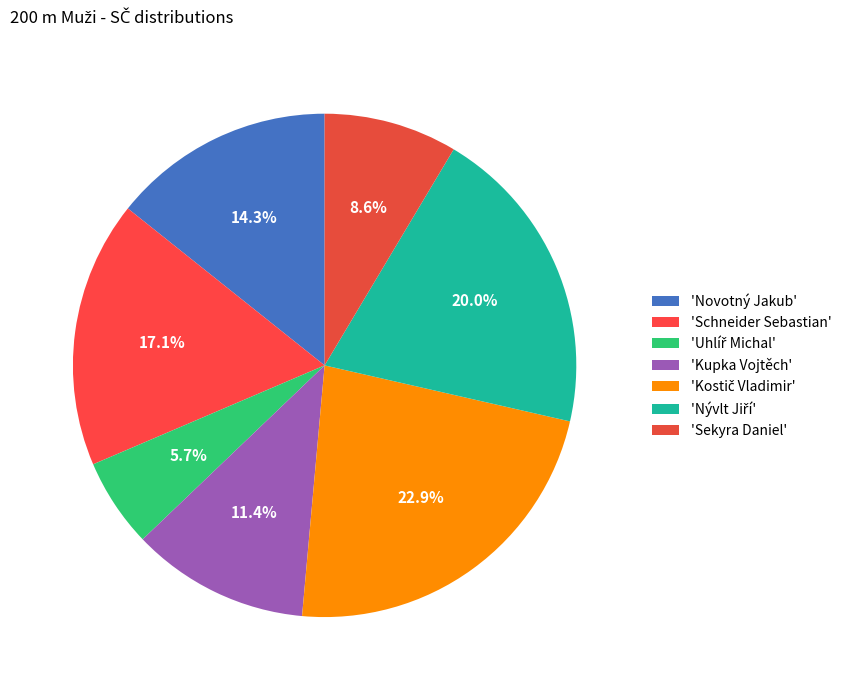

How many slices are in this pie chart?

7